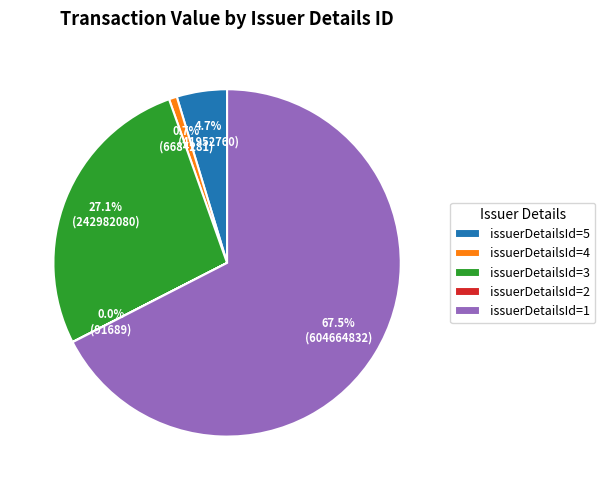

Combined, do issuerDetailsId=3 and issuerDetailsId=4 account for over 50%?

No